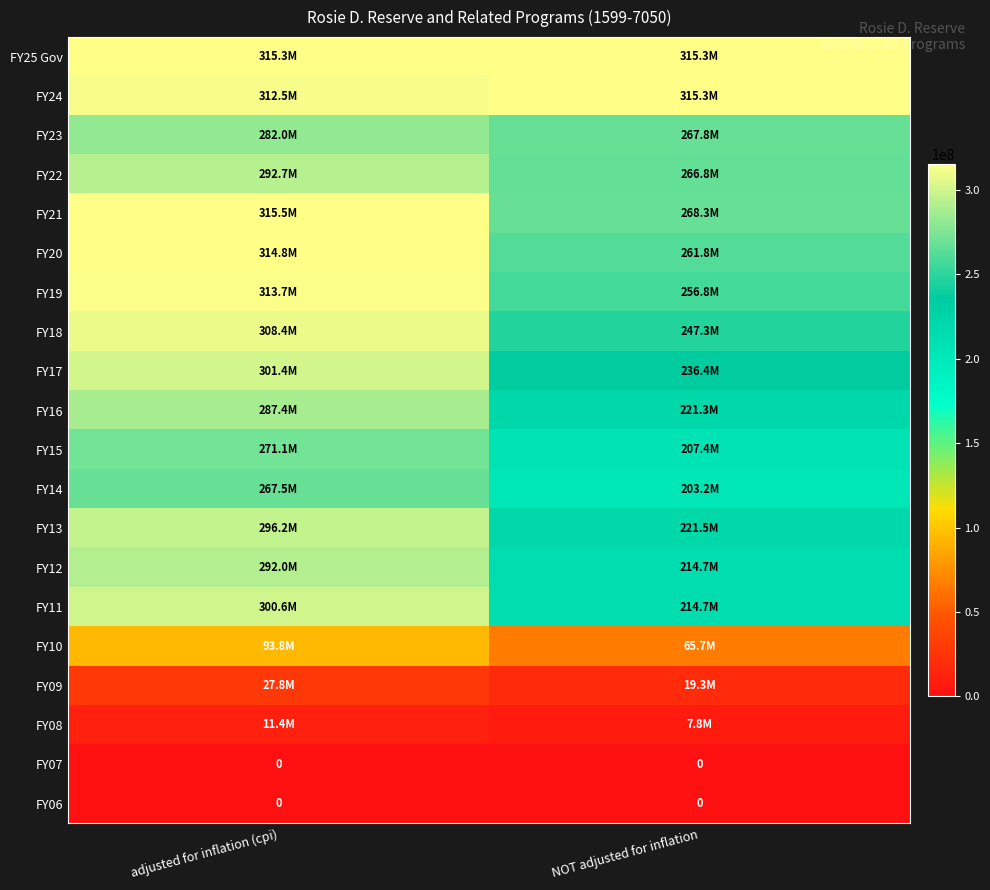

The FY06 series shows 0 at adjusted for inflation (cpi). True or false?

True